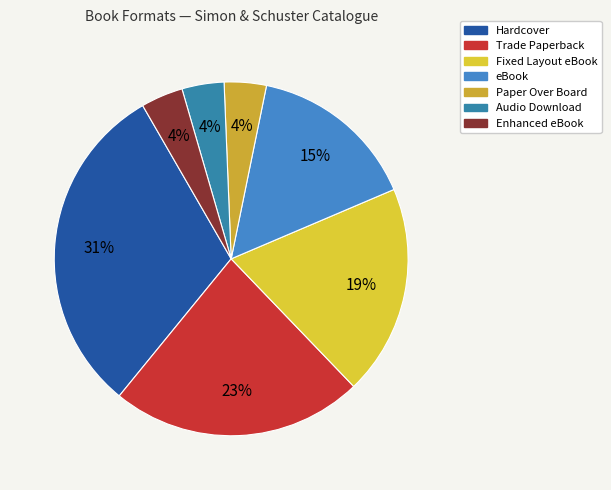

Is there a majority slice in this chart?

No